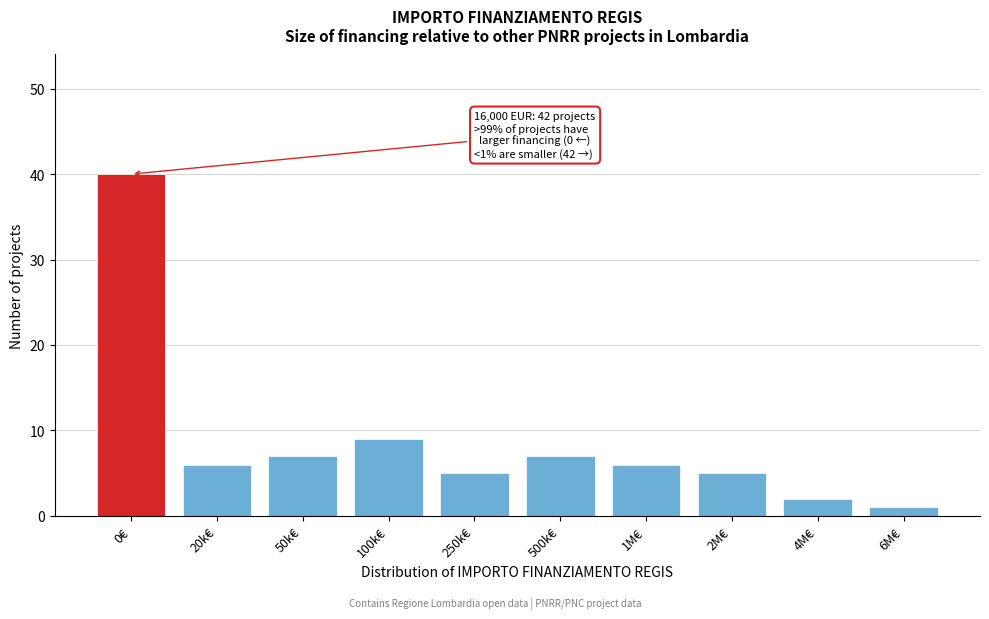

Reading right to left, list all the values displayed in this chart.

1	2	5	6	7	5	9	7	6	40